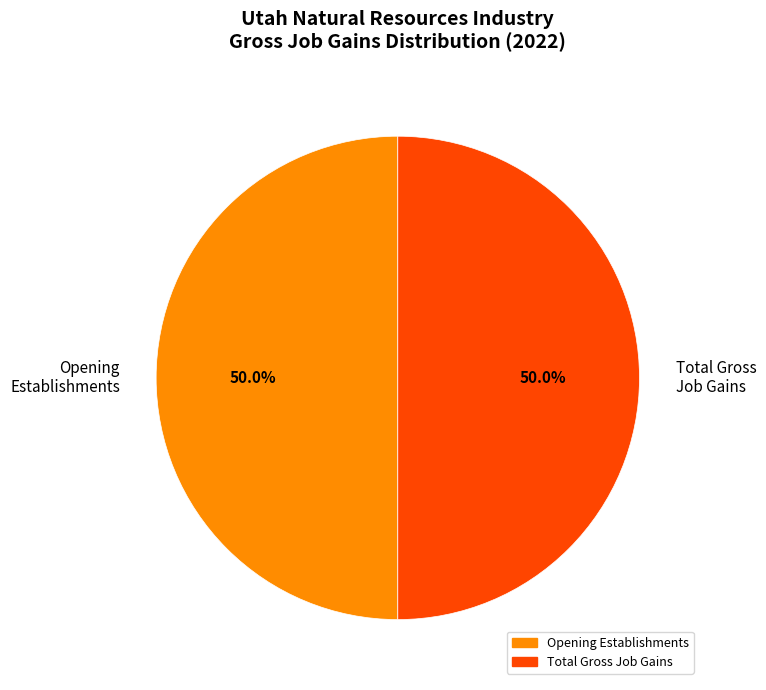

Is the sum of Total Gross Job Gains and Opening Establishments greater than half?

Yes